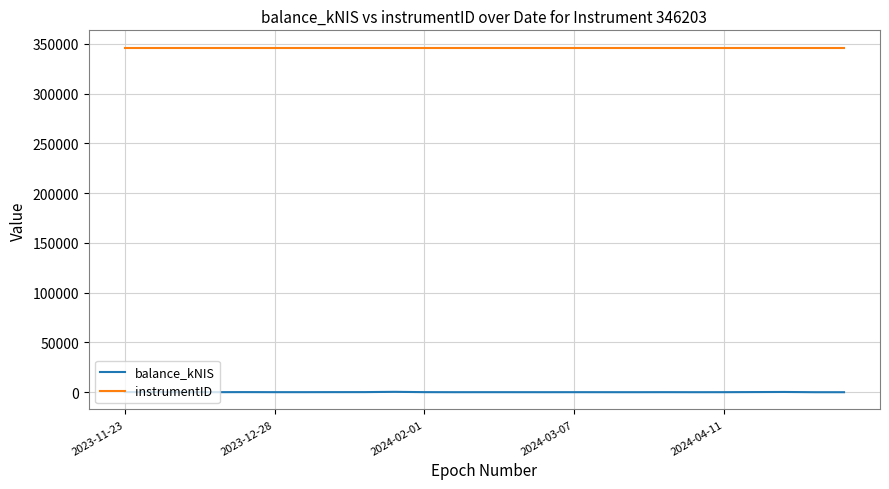

List the series in order of their peak value, lowest first.

balance_kNIS, instrumentID